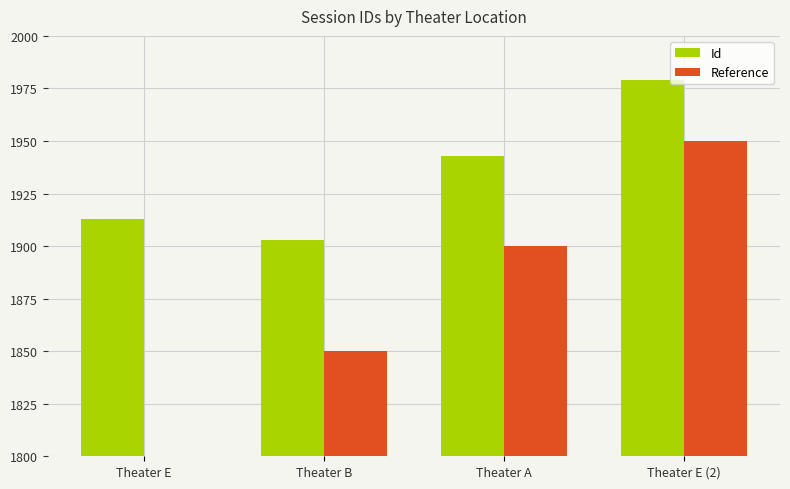

The value of Reference at Theater E is 1800. True or false?

True